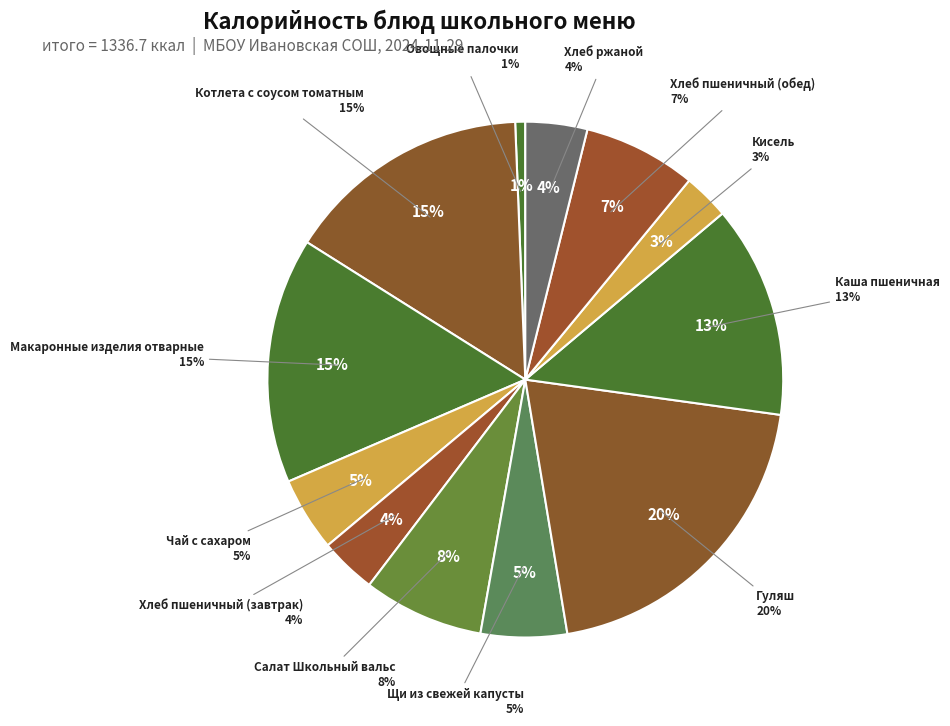

Count the number of slices in the pie.

12